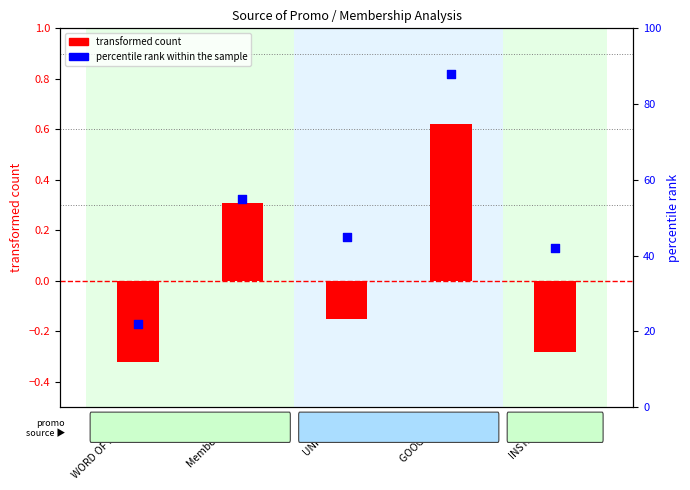

At how many categories does at least one series exceed 36?

4